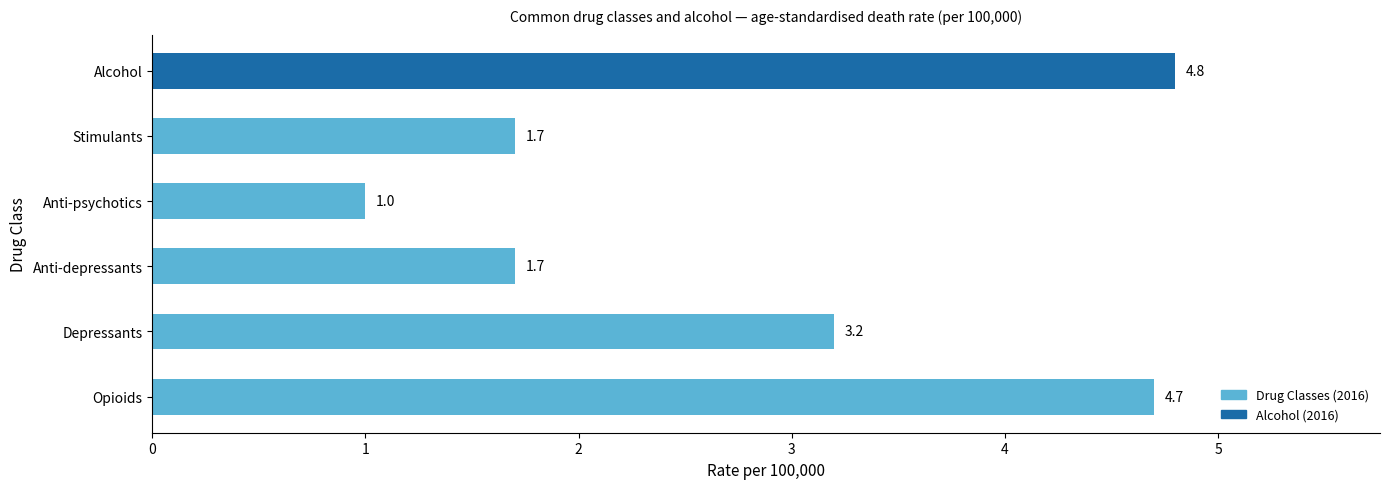

Which category has the highest value across all series?

Alcohol